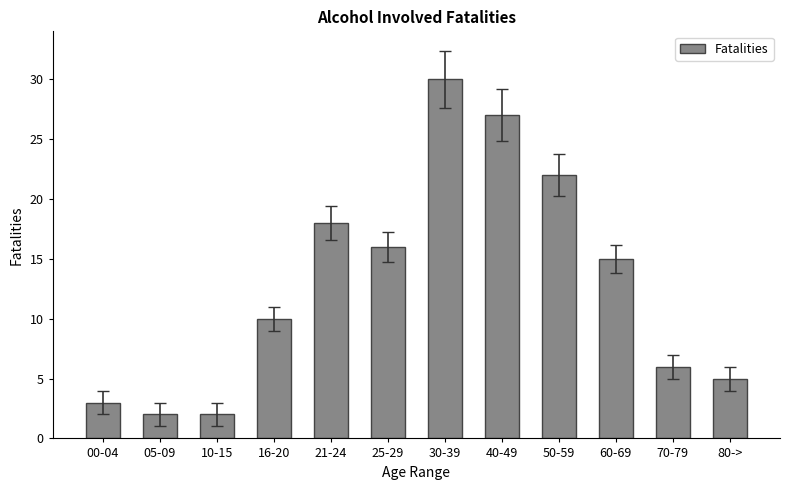

Reading left to right, transcribe all the data shown in this chart.

00-04=3	05-09=2	10-15=2	16-20=10	21-24=18	25-29=16	30-39=30	40-49=27	50-59=22	60-69=15	70-79=6	80->=5